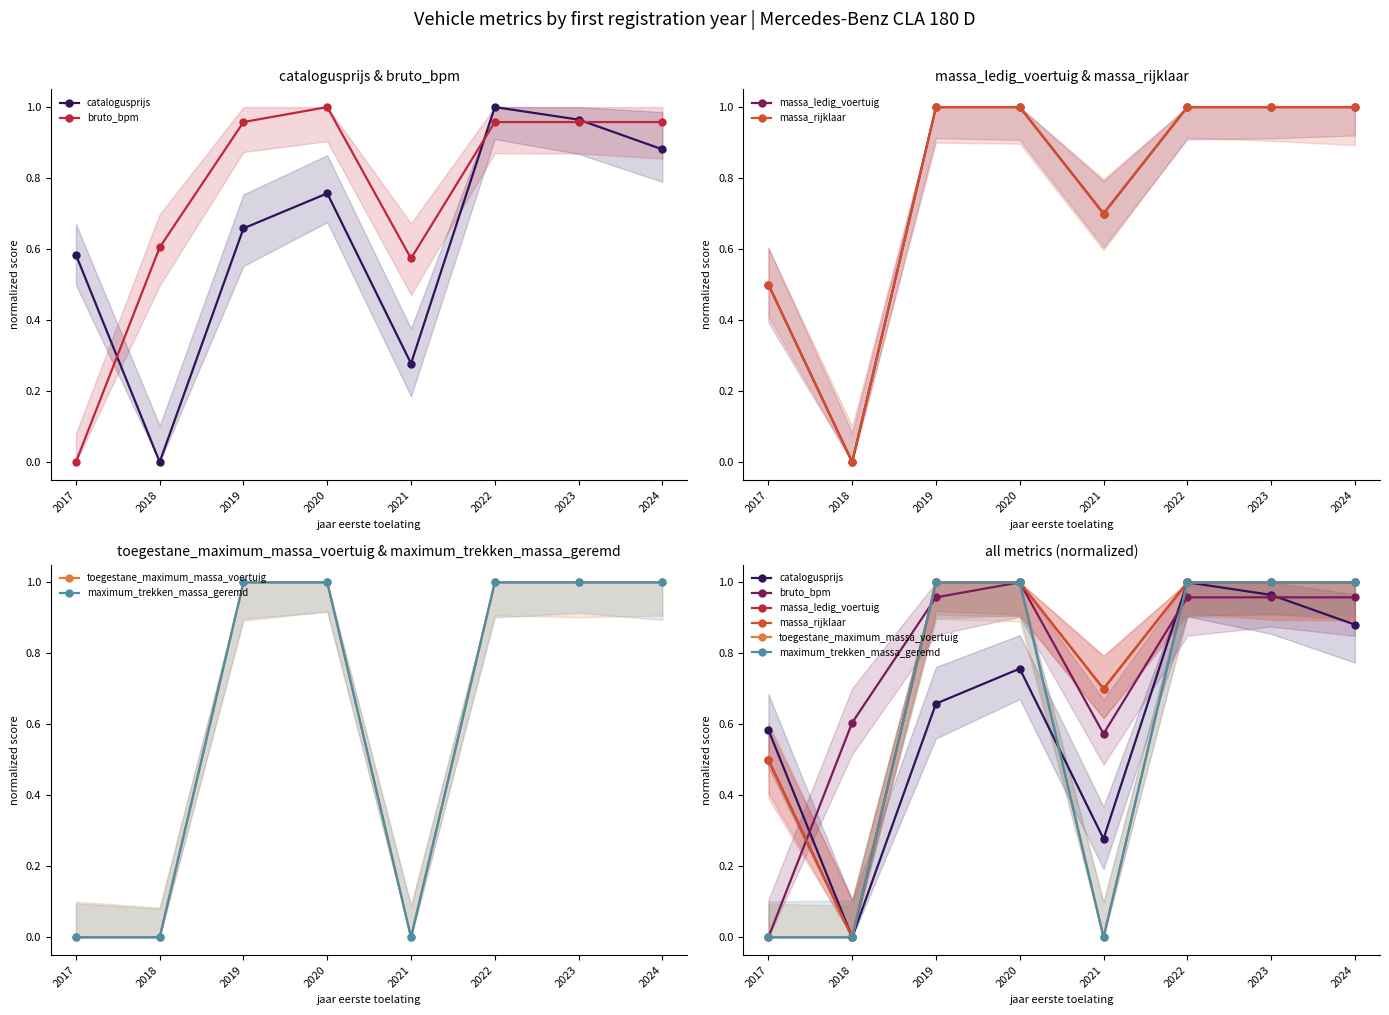

The value of massa_rijklaar at 2018 is 0.0. True or false?

True